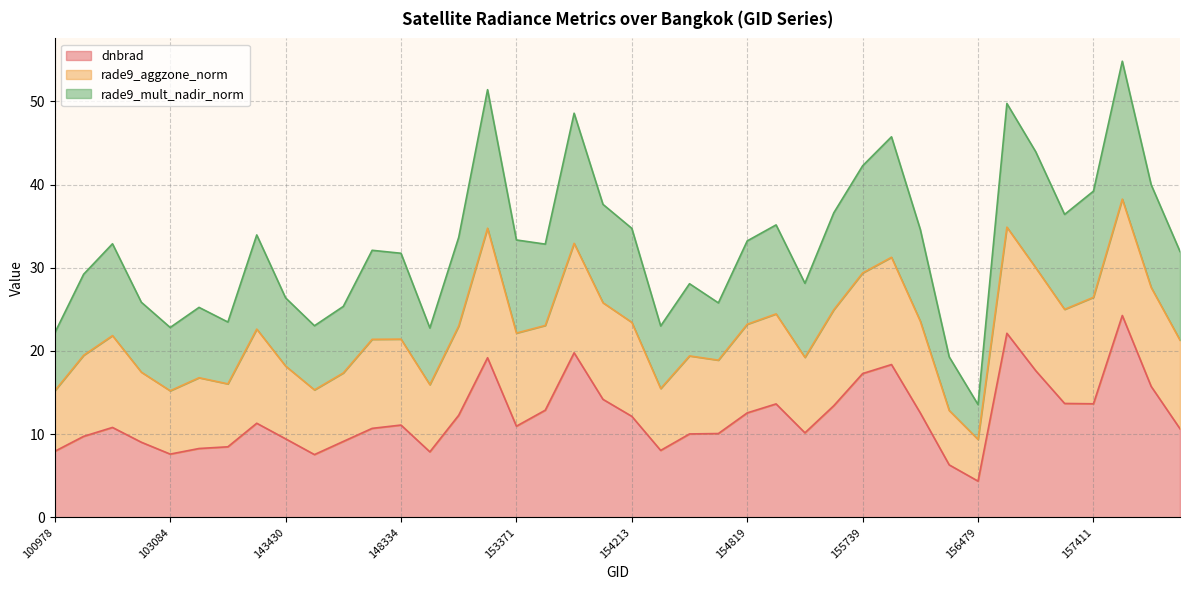

Is it true that rade9_mult_nadir_norm equals 15.8 at 143237?

False